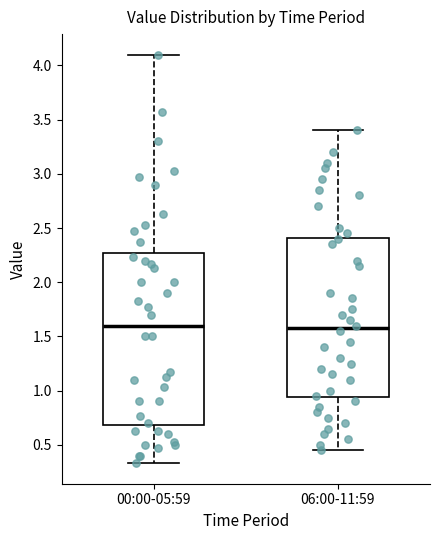

Reading left to right, read every box against the y-axis: the position of its median line, the range the box covers, and the ends of its whiskers. The values are not printed on the chart, so give them approximately, as read against the axis.

00:00-05:59: median 1.60, box 0.70 to 2.25, whiskers 0.35 to 4.10
06:00-11:59: median 1.60, box 0.95 to 2.40, whiskers 0.45 to 3.40